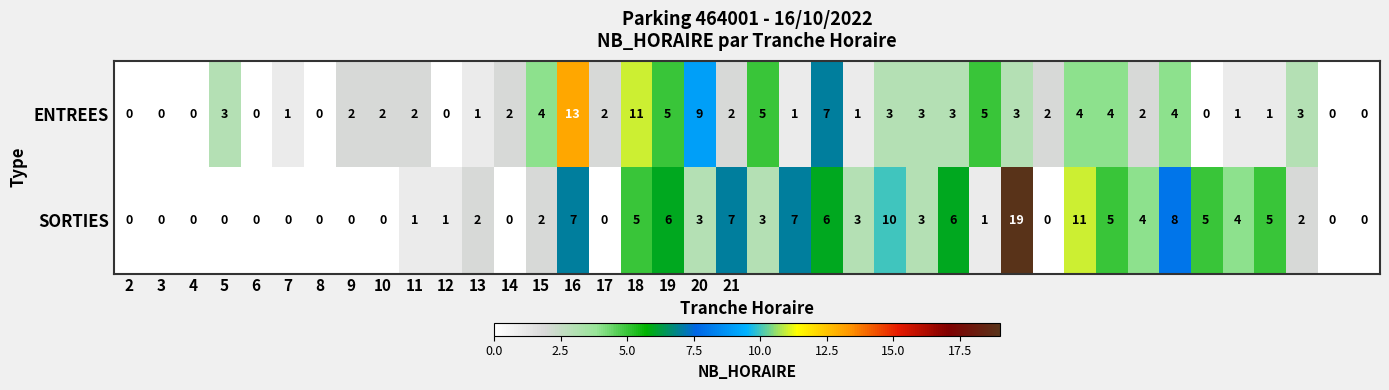

Which series has the largest range (max minus min)?

SORTIES